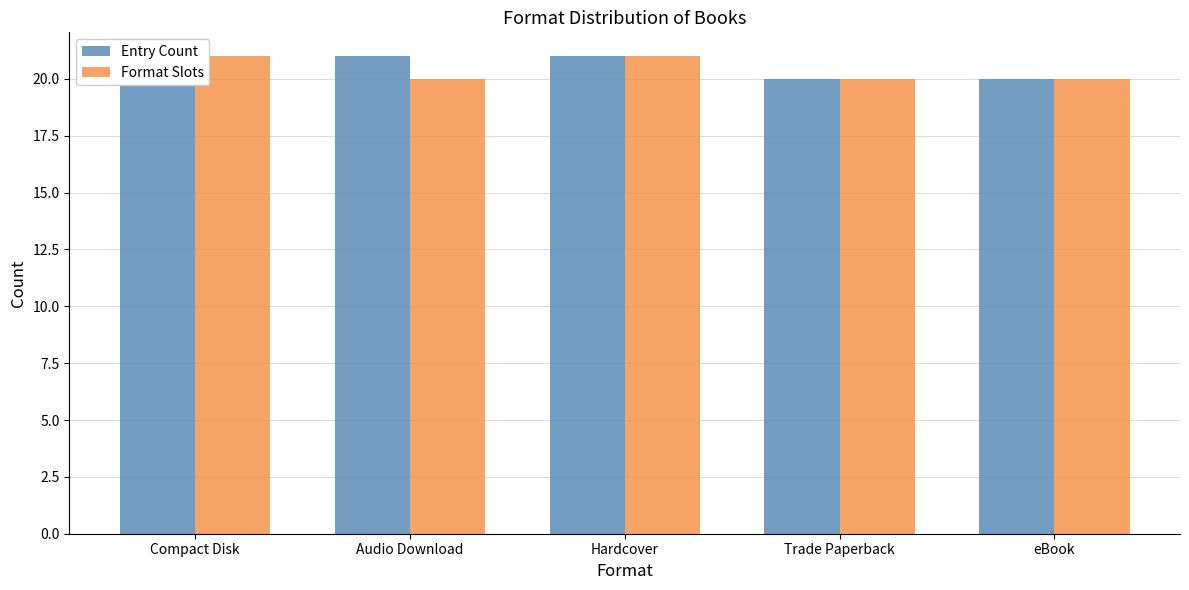

The Format Slots series shows 28 at Compact Disk. True or false?

False